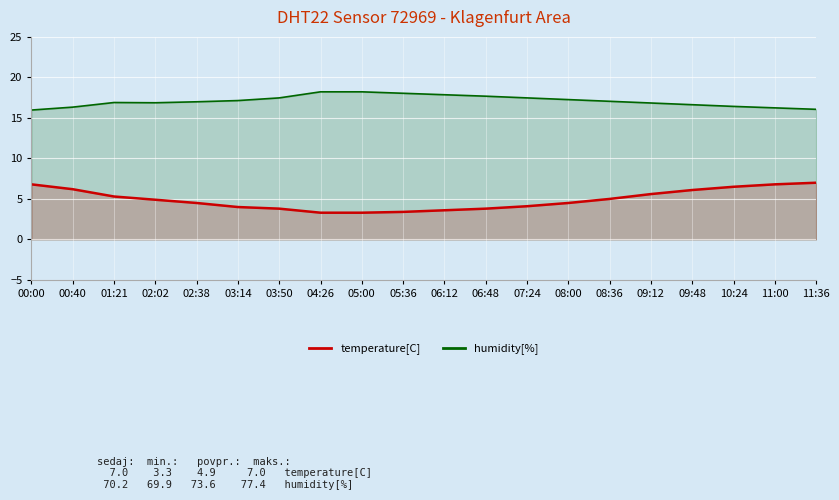

Where is humidity[%] nearest to the value 17?

02:38